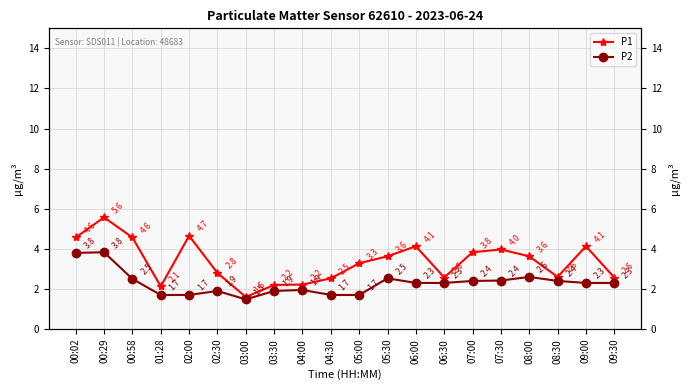

True or false: P2 and P1 intersect in this chart.

False